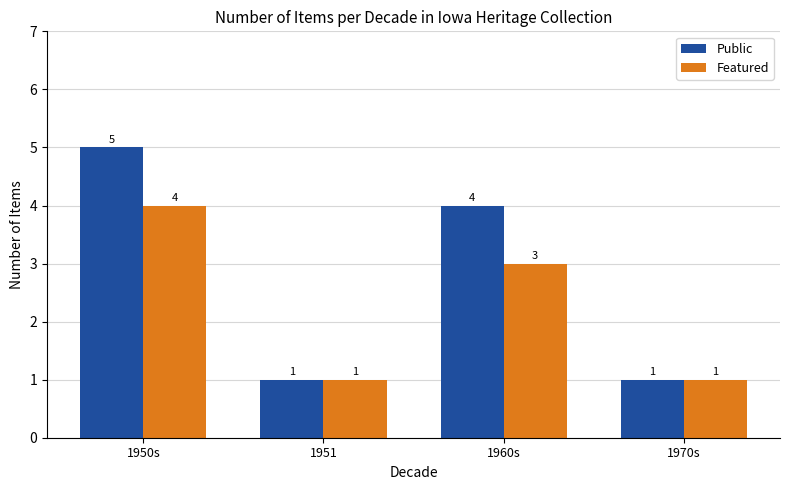

Which category has the highest value in the Featured series?

1950s